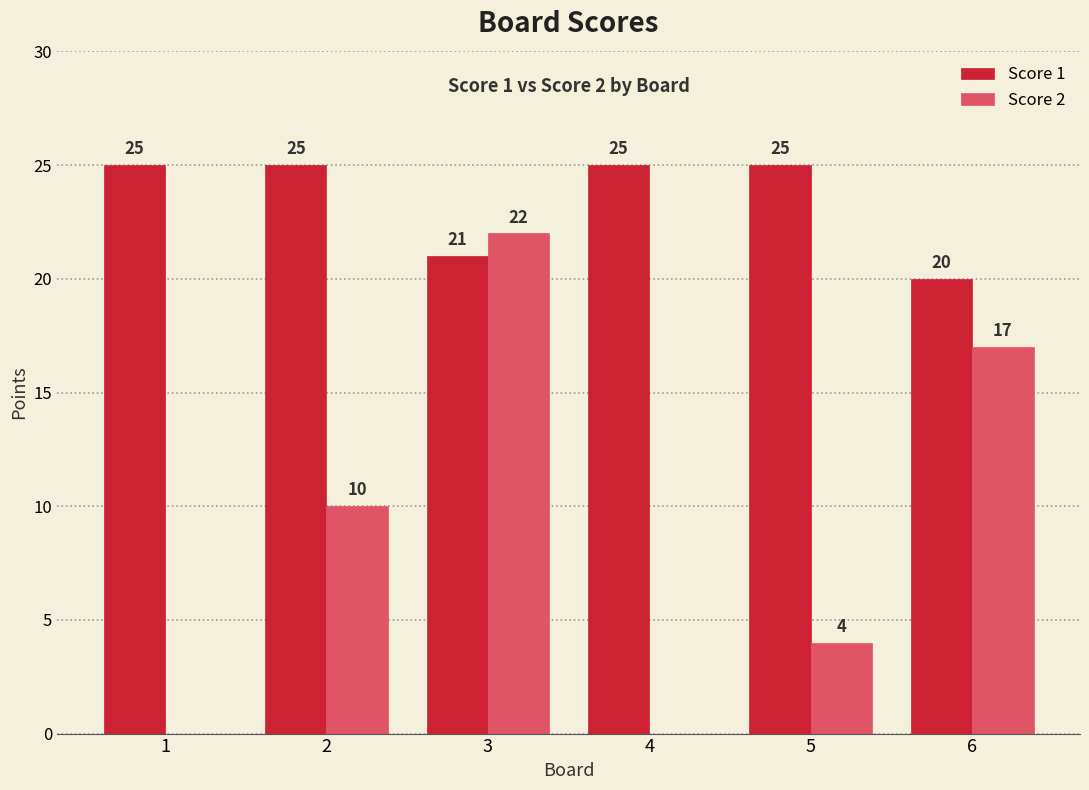

What is the total value across all series at 1?

25